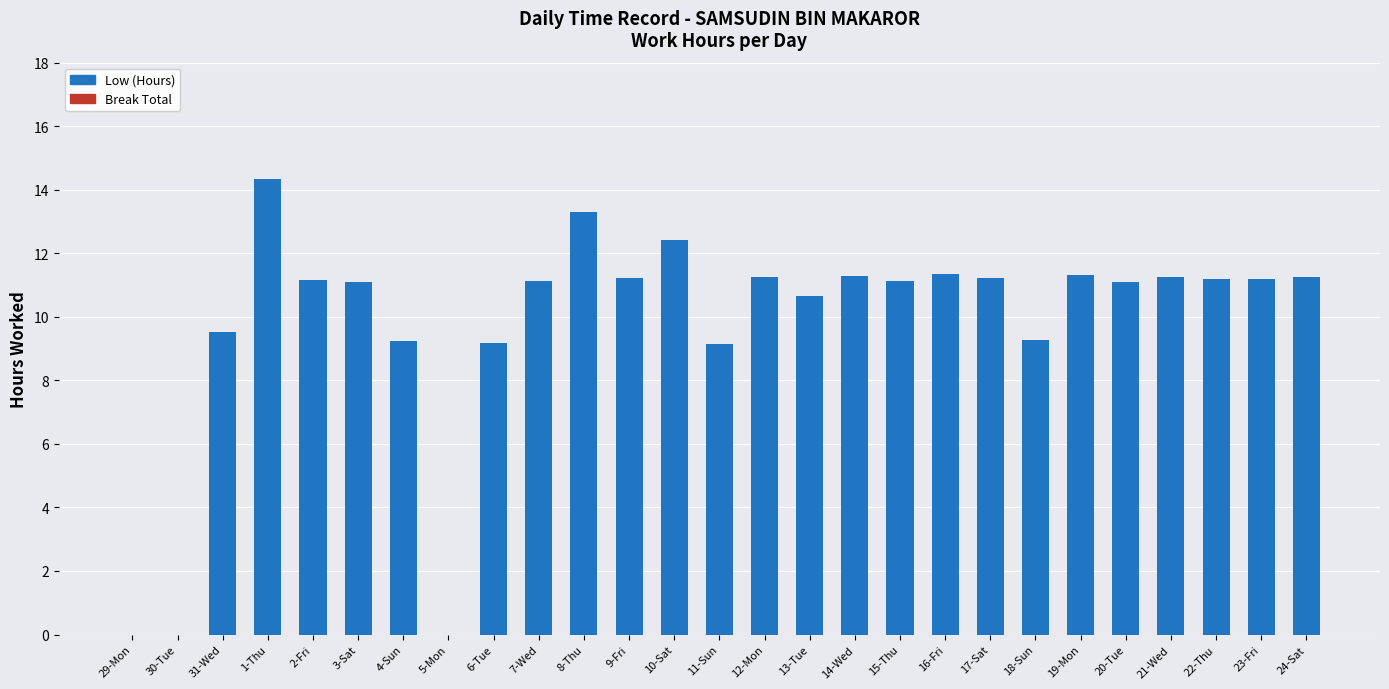

How many categories are shown in the chart?

27